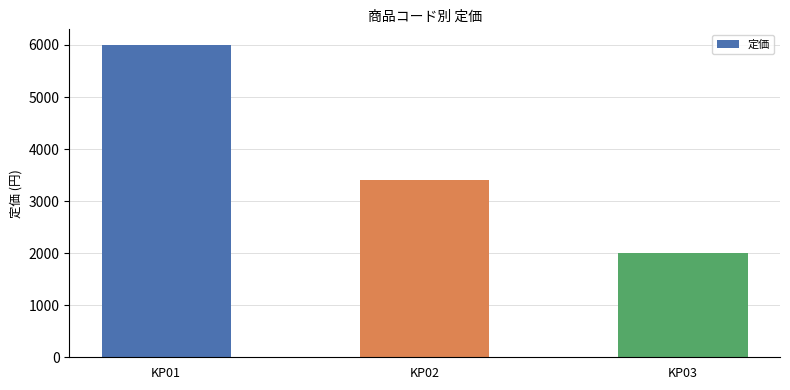

Rank the categories by value from highest to lowest.

KP01, KP02, KP03